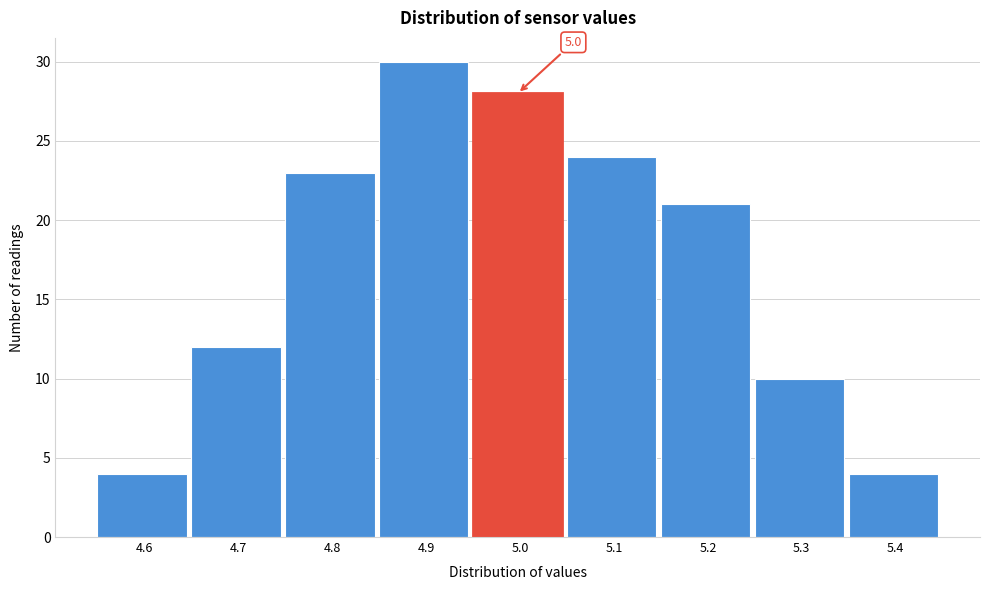

Reading left to right, what are all the values shown in this chart?

4.6=4	4.7=12	4.8=23	4.9=30	5.0=28	5.1=24	5.2=21	5.3=10	5.4=4